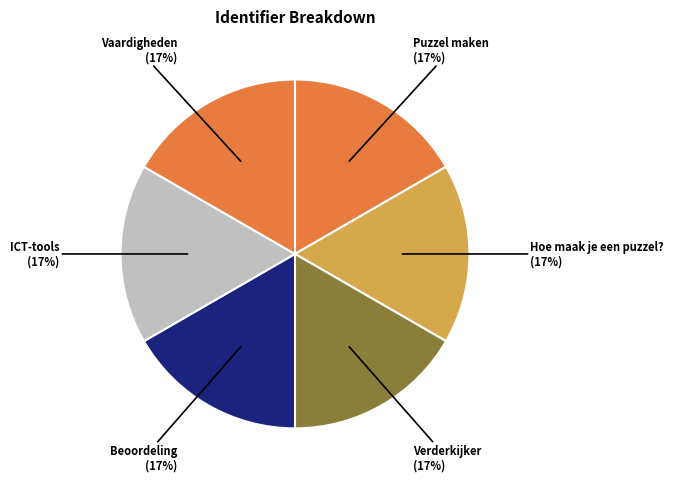

Do Beoordeling and ICT-tools together represent more than half of the pie?

No